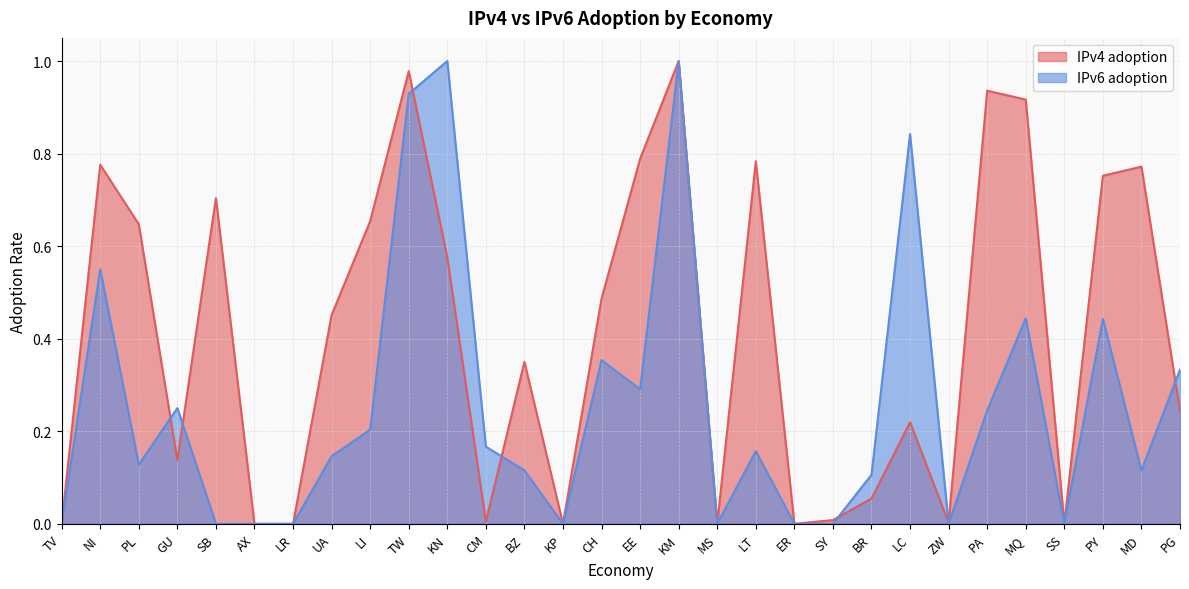

List the labels in order of IPv6 adoption value, smallest first.

TV, SB, AX, LR, KP, MS, ER, SY, ZW, SS, BR, MD, BZ, PL, UA, LT, CM, LI, PA, GU, EE, PG, CH, PY, MQ, NI, LC, TW, KN, KM